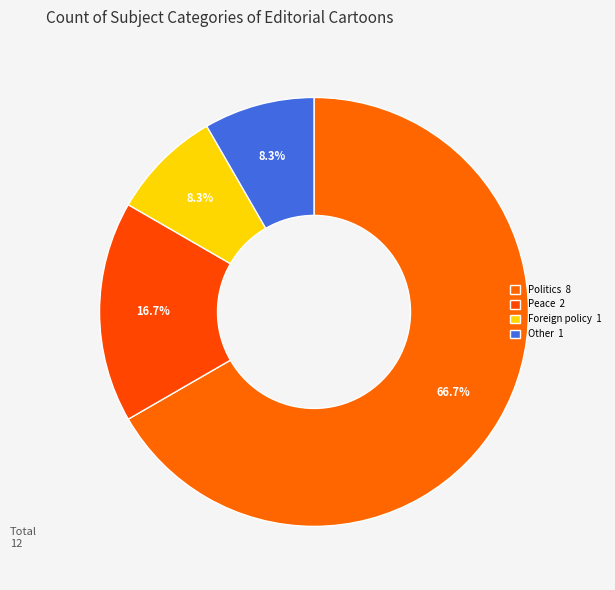

How many slices are in this pie chart?

4